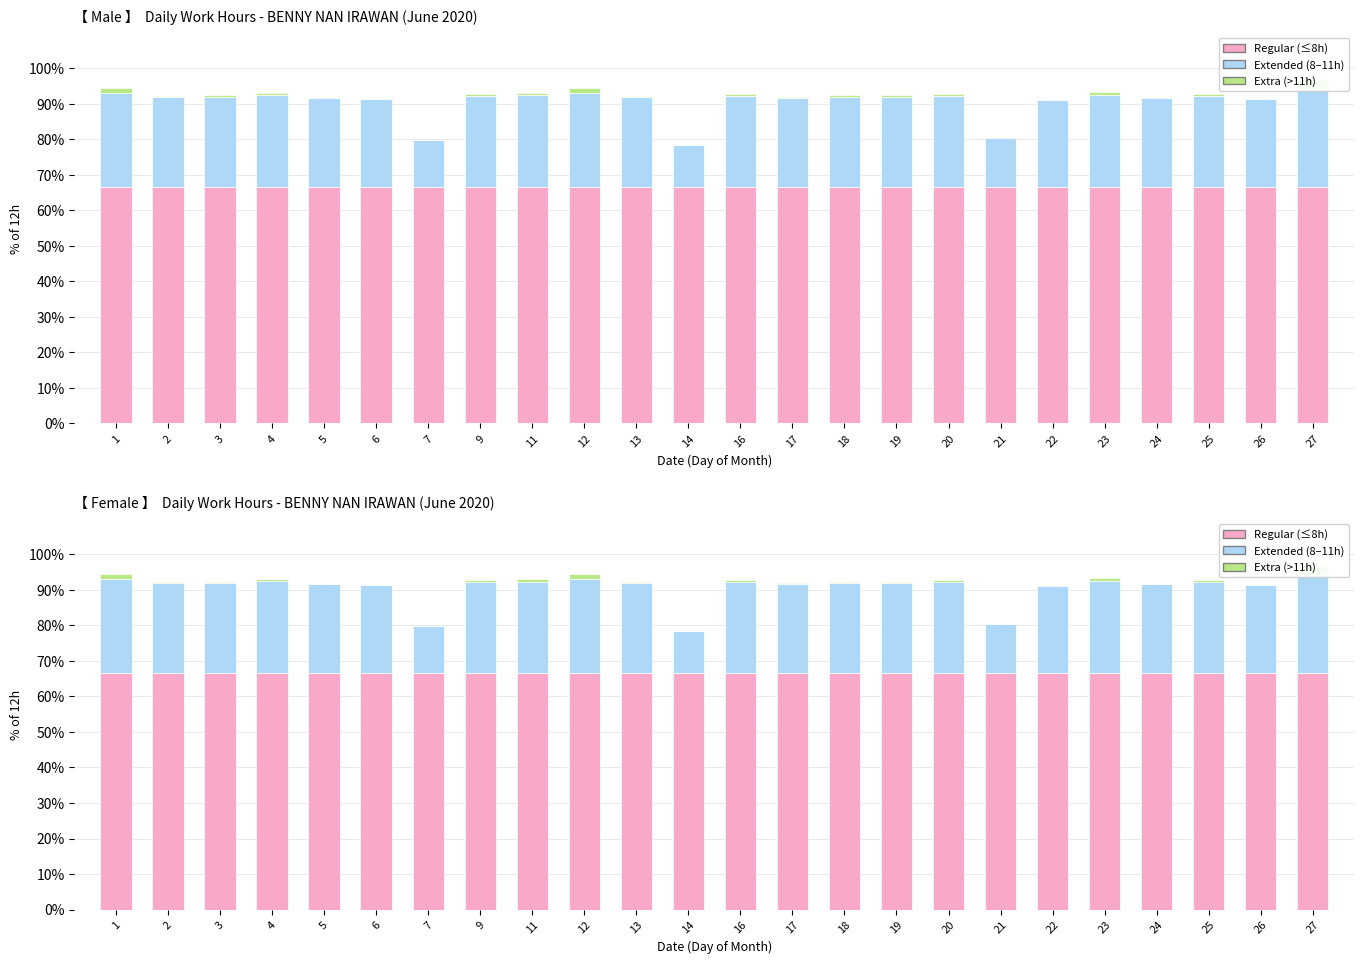

Reading left to right, transcribe all the data shown in this chart.

Regular (≤8h): 66.7	66.7	66.7	66.7	66.7	66.7	66.7	66.7	66.7	66.7	66.7	66.7	66.7	66.7	66.7	66.7	66.7	66.7	66.7	66.7	66.7	66.7	66.7	66.7
Extended (8–11h): 26.4	25.2	25.3	25.8	24.9	24.8	13.2	25.6	25.7	26.4	25.2	11.8	25.6	25.1	25.3	25.3	25.5	13.6	24.5	25.8	25.0	25.5	24.8	27.6
Extra (>11h): 1.4	0.2	0.3	0.8	0.0	0.0	0.0	0.6	0.7	1.4	0.2	0.0	0.6	0.1	0.3	0.3	0.5	0.0	0.0	0.8	0.0	0.5	0.0	2.6